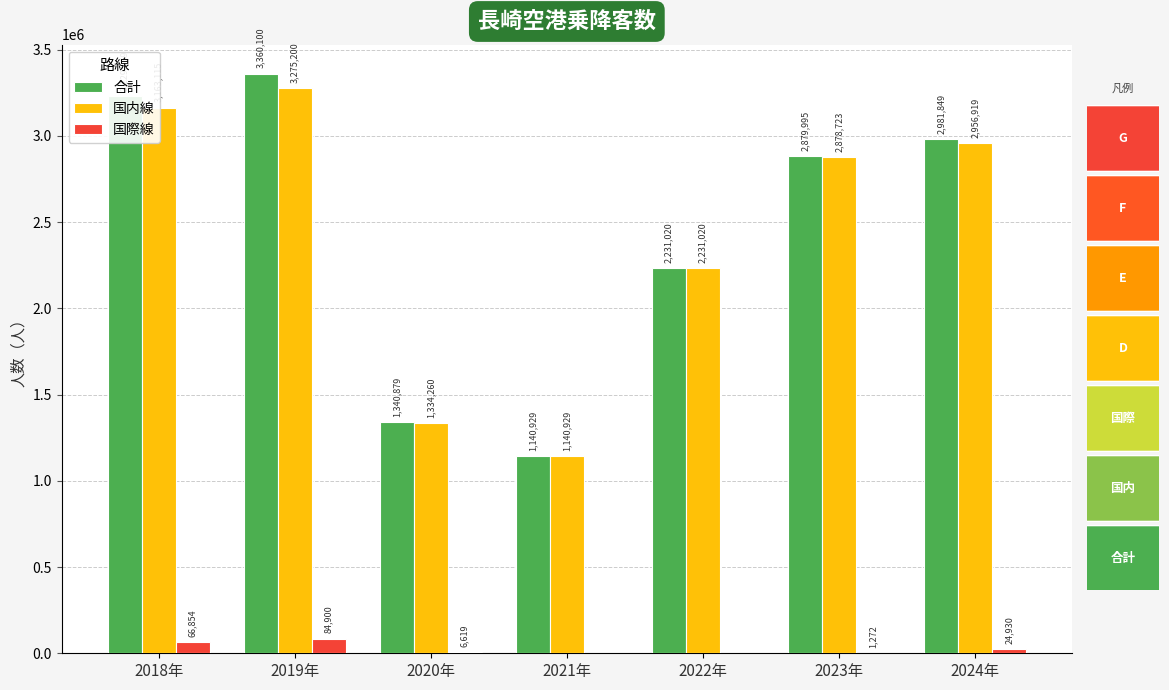

Which series has the largest range (max minus min)?

合計